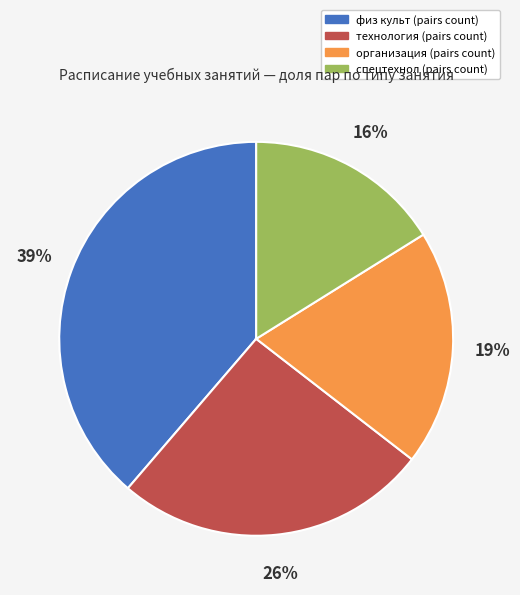

Approximately how many times larger is the value at организация compared to спецтехнол?

1.2